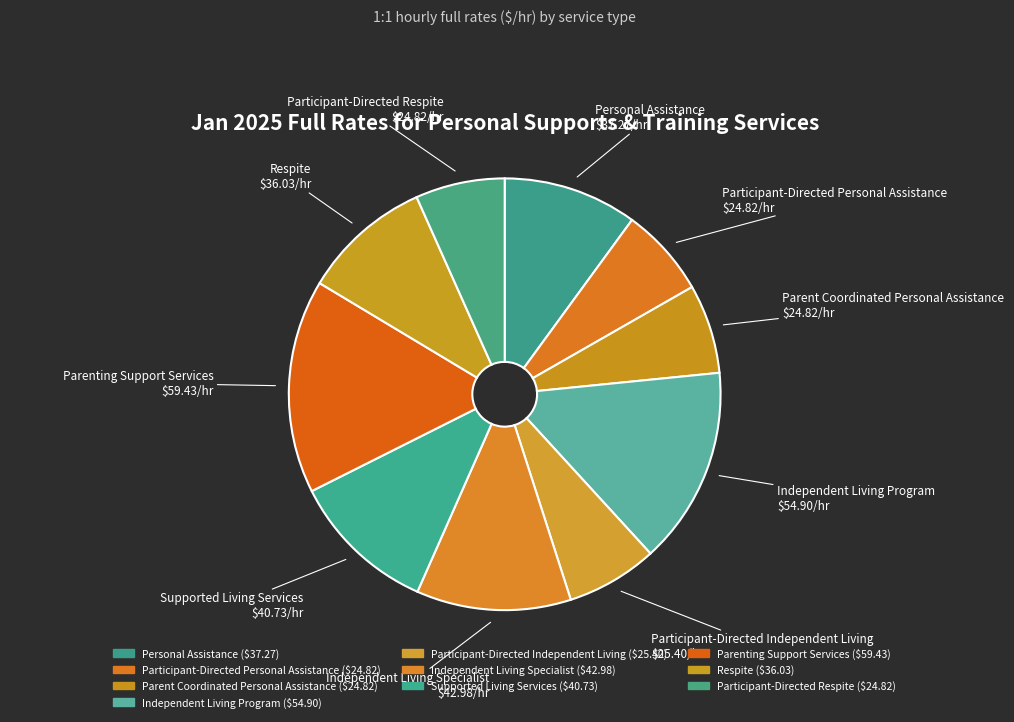

Is the sum of Independent Living Specialist and Respite greater than half?

No